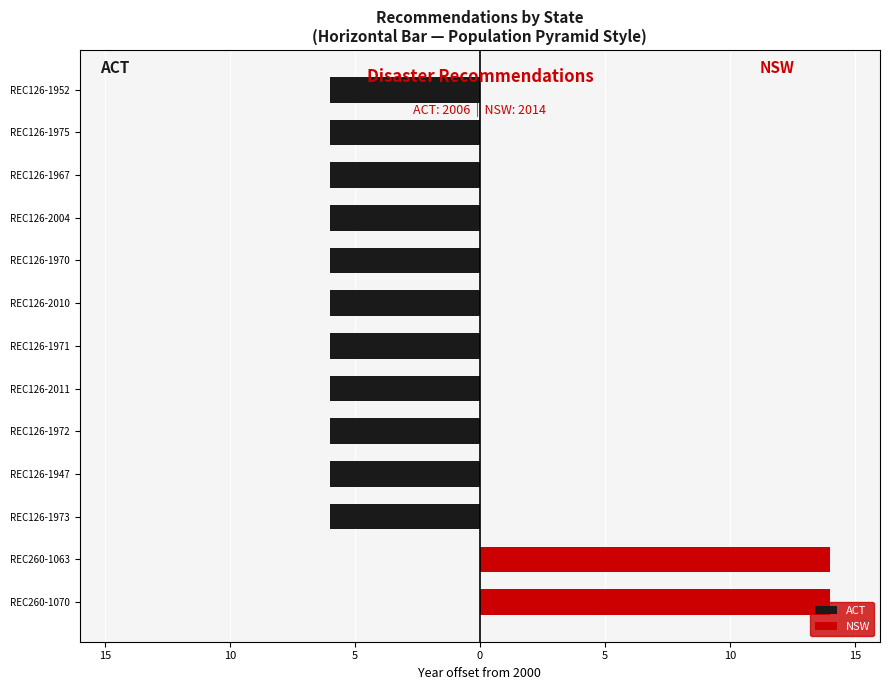

How many groups of bars are there?

13